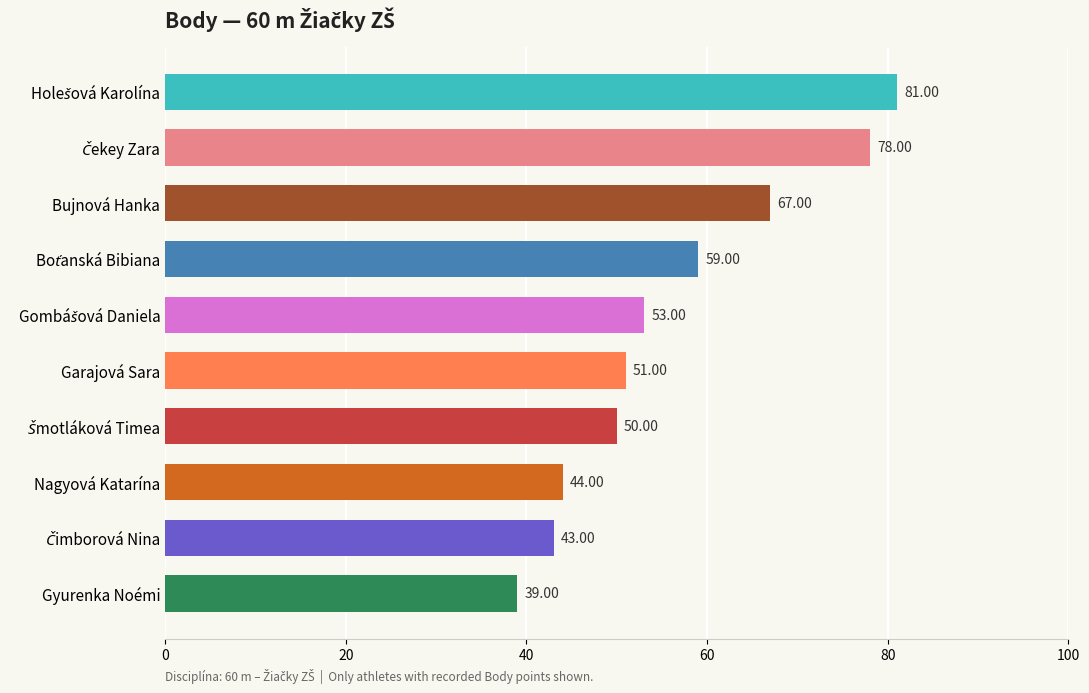

What is the change in value from Nagyová Katarína to Bujnová Hanka?

+23